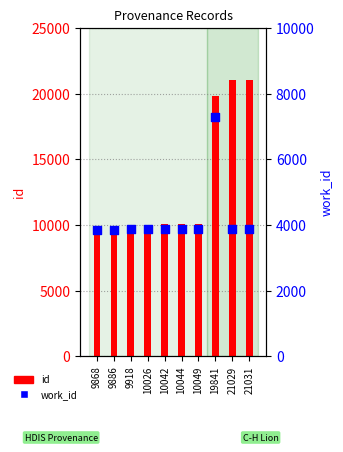

Is the value of work_id at 10042 greater than the value of id at 9886?

No